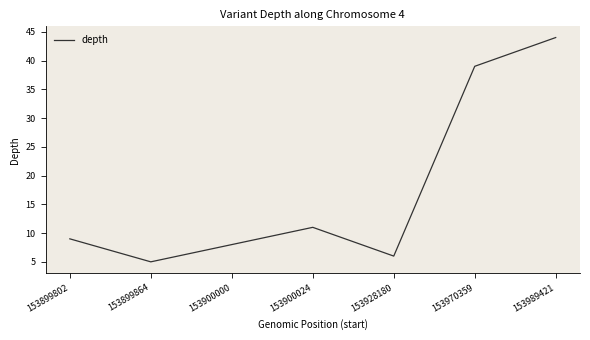

What value does the data have at 153928180?

6